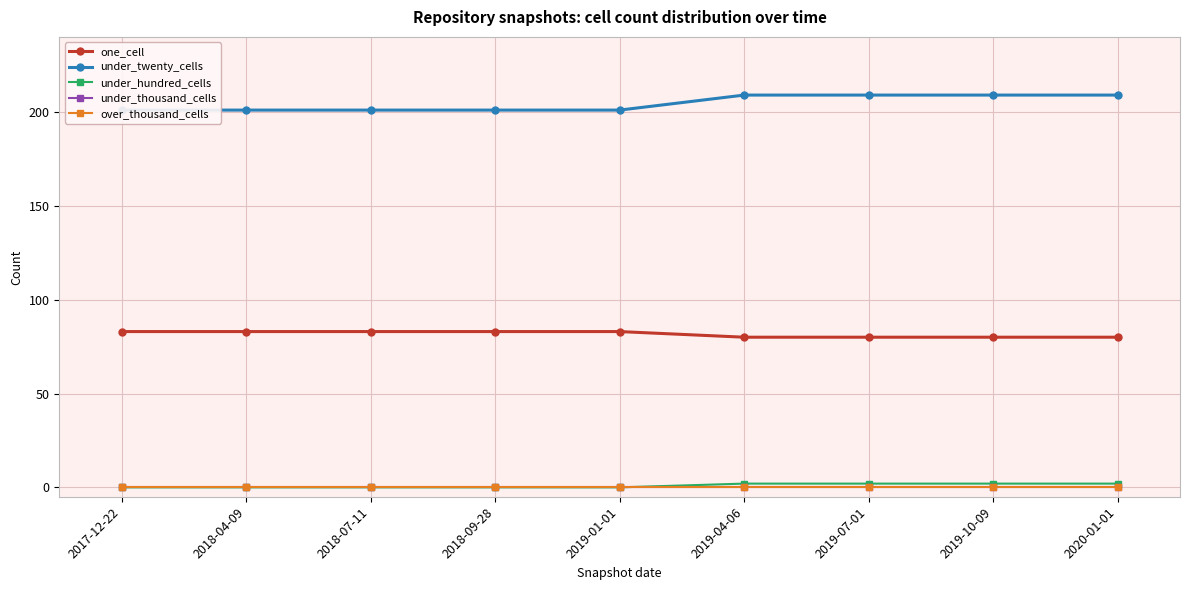

What is the label of the 2nd point from the right?

2019-10-09